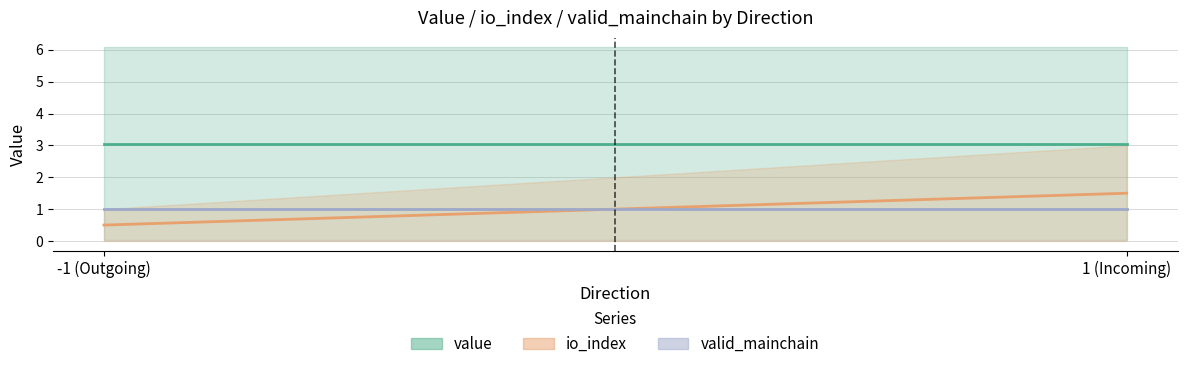

What is the label of the 1st point from the left?

-1 (Outgoing)